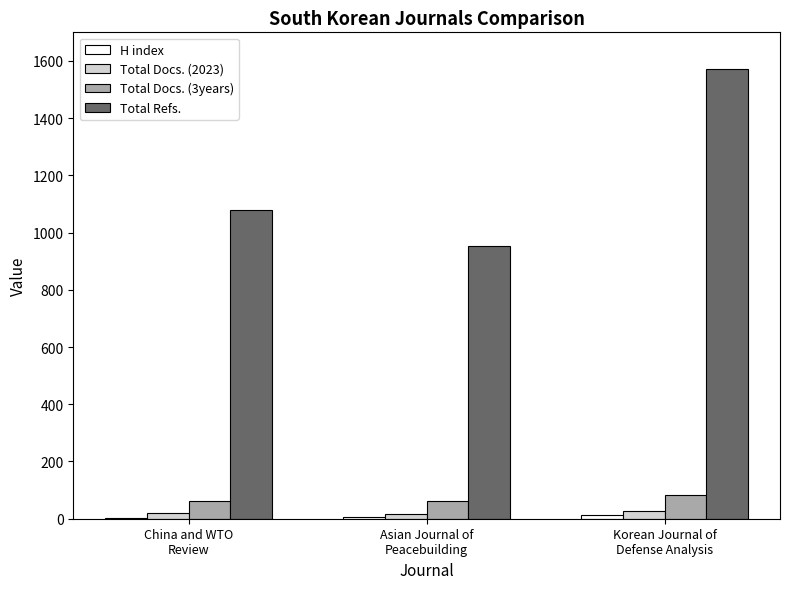

What is the difference between the Total Refs. values at China and WTO
Review and Asian Journal of
Peacebuilding?

125